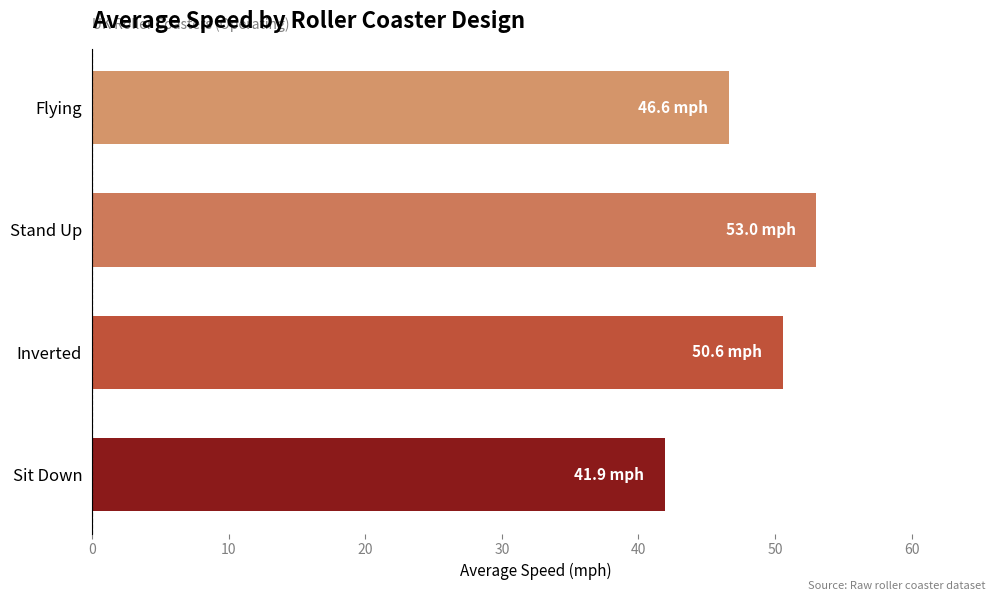

What is the maximum value shown in the chart?

53.0